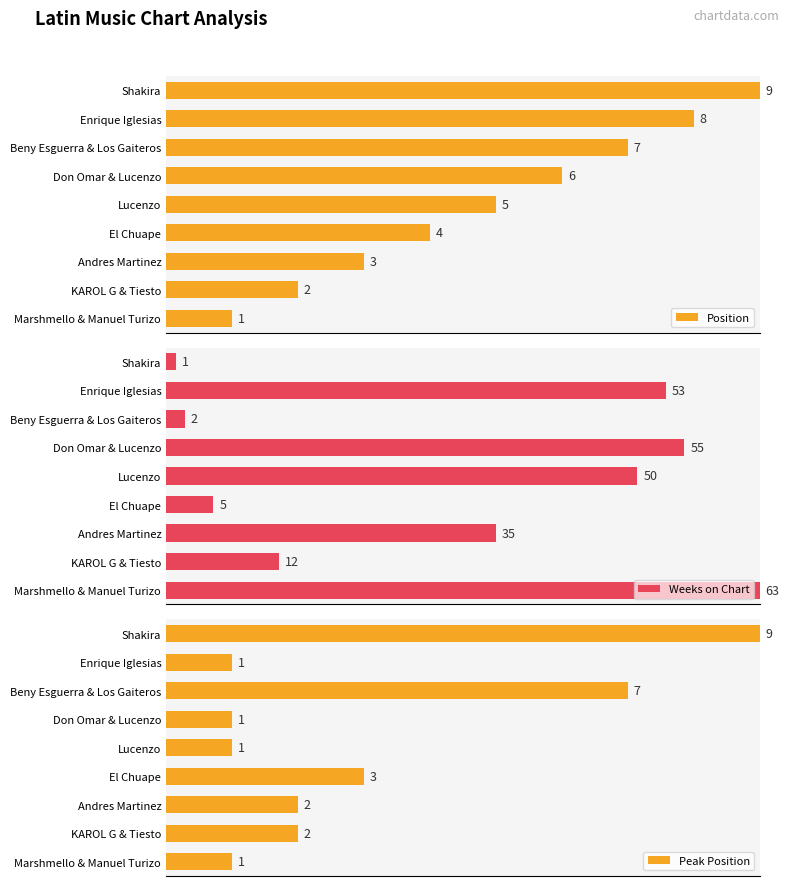

What is the sum of all Weeks on Chart values?

276